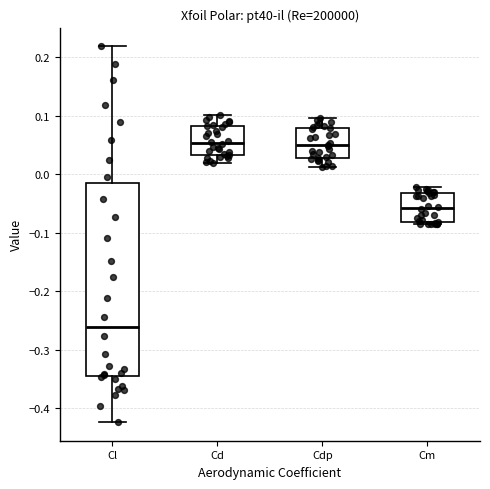

Which box has the lowest median line?

Cl